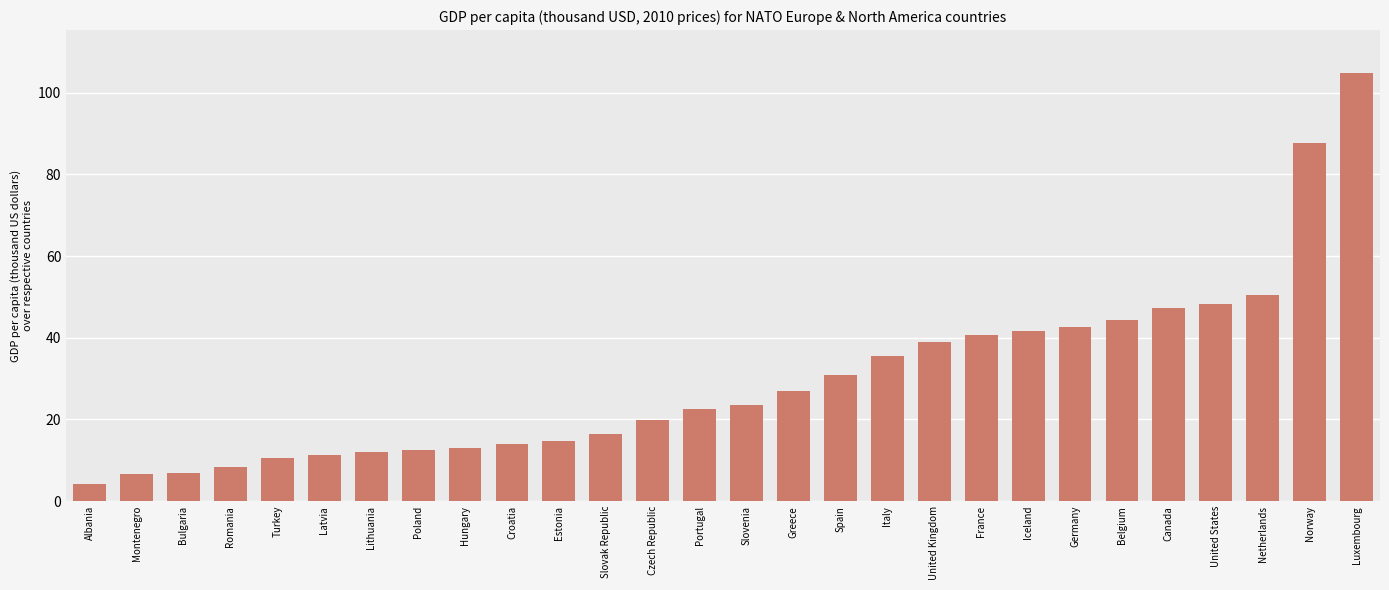

What is the label of the 5th bar from the right?

Canada